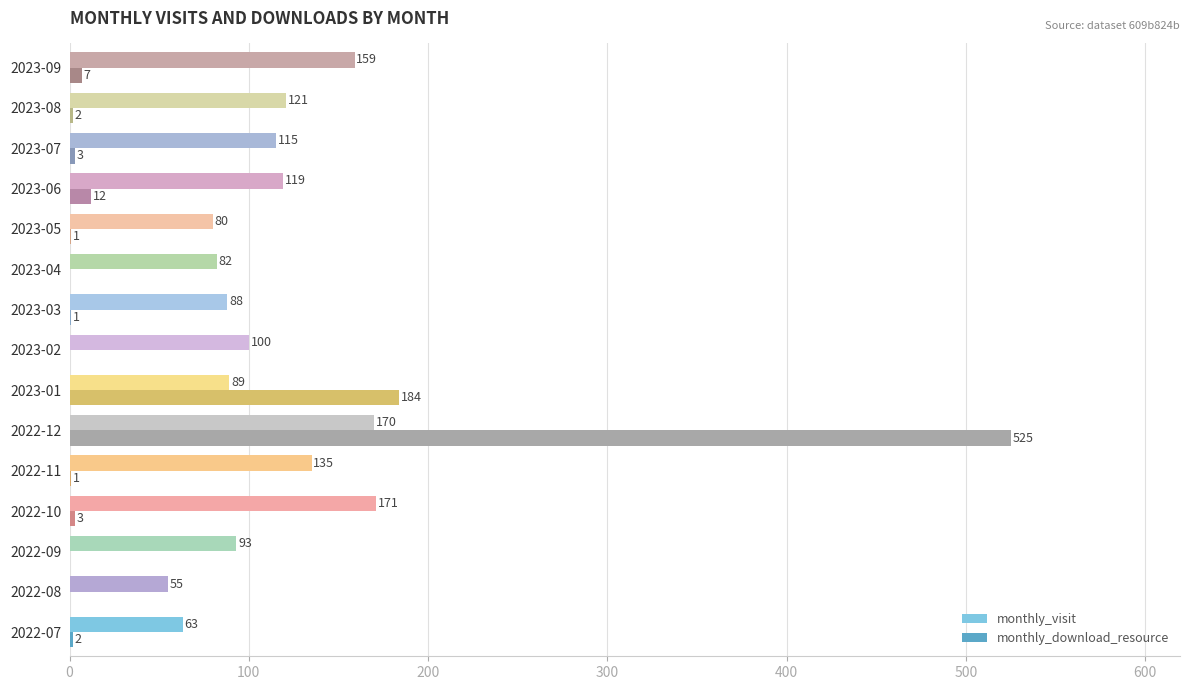

Which category has the highest value in the monthly_download_resource series?

2022-12